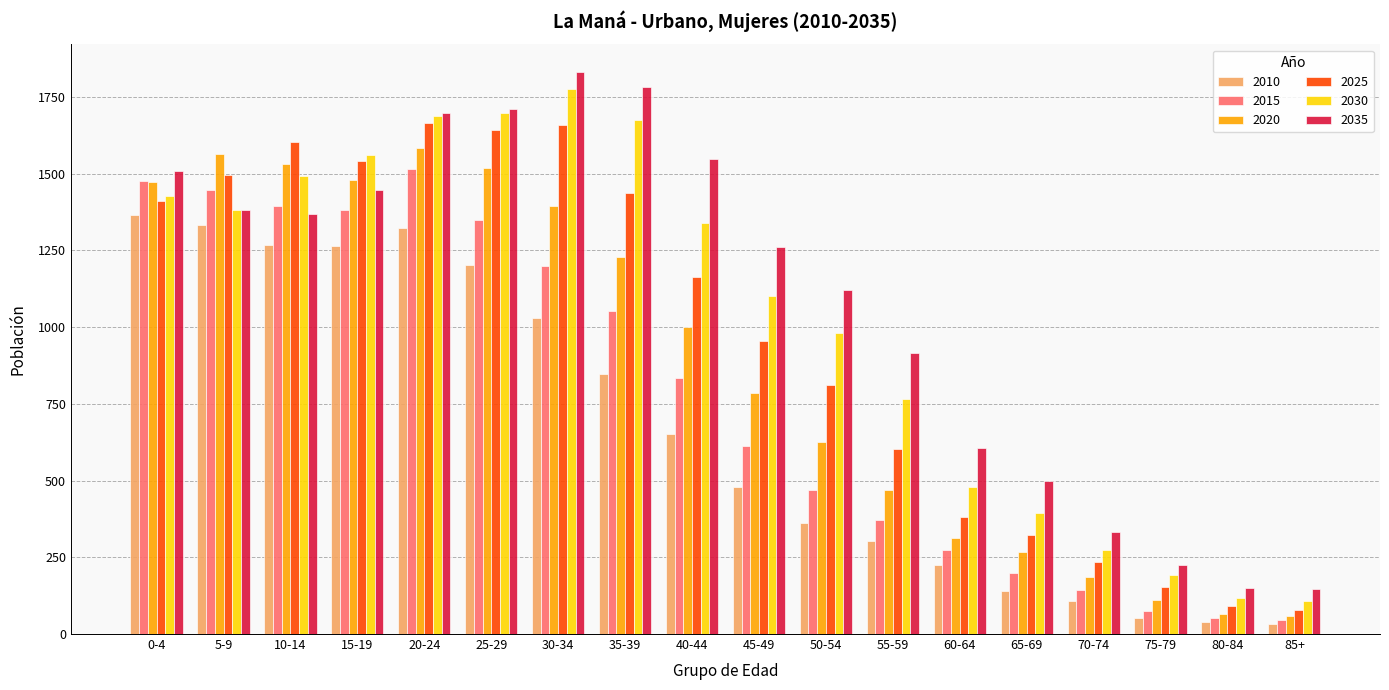

Rank the series at 35-39 from lowest to highest value.

2010, 2015, 2020, 2025, 2030, 2035